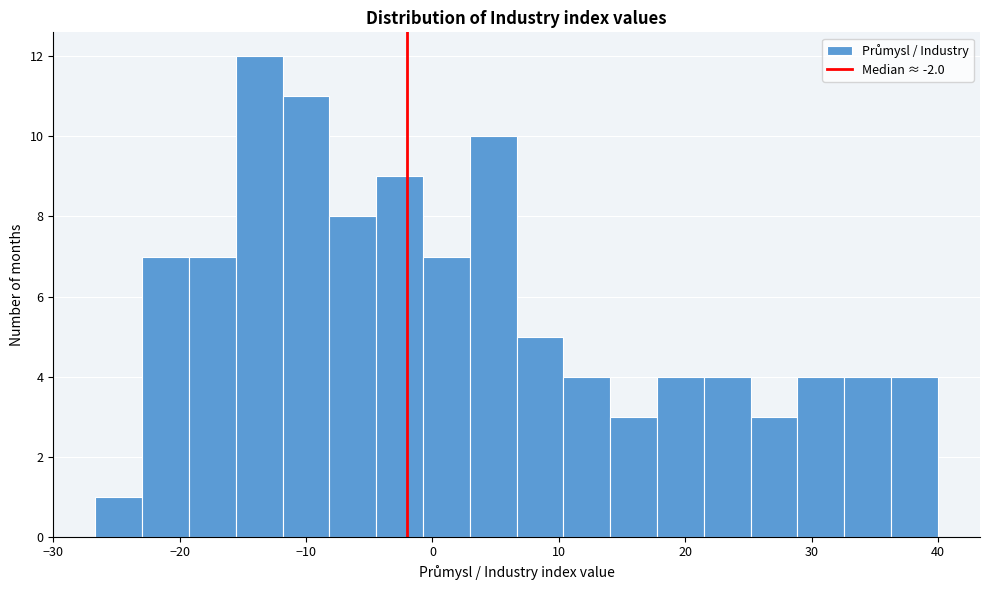

Around what value on the x-axis is the tallest bar? Give the approximate position of its centre, as read against the axis.

-14